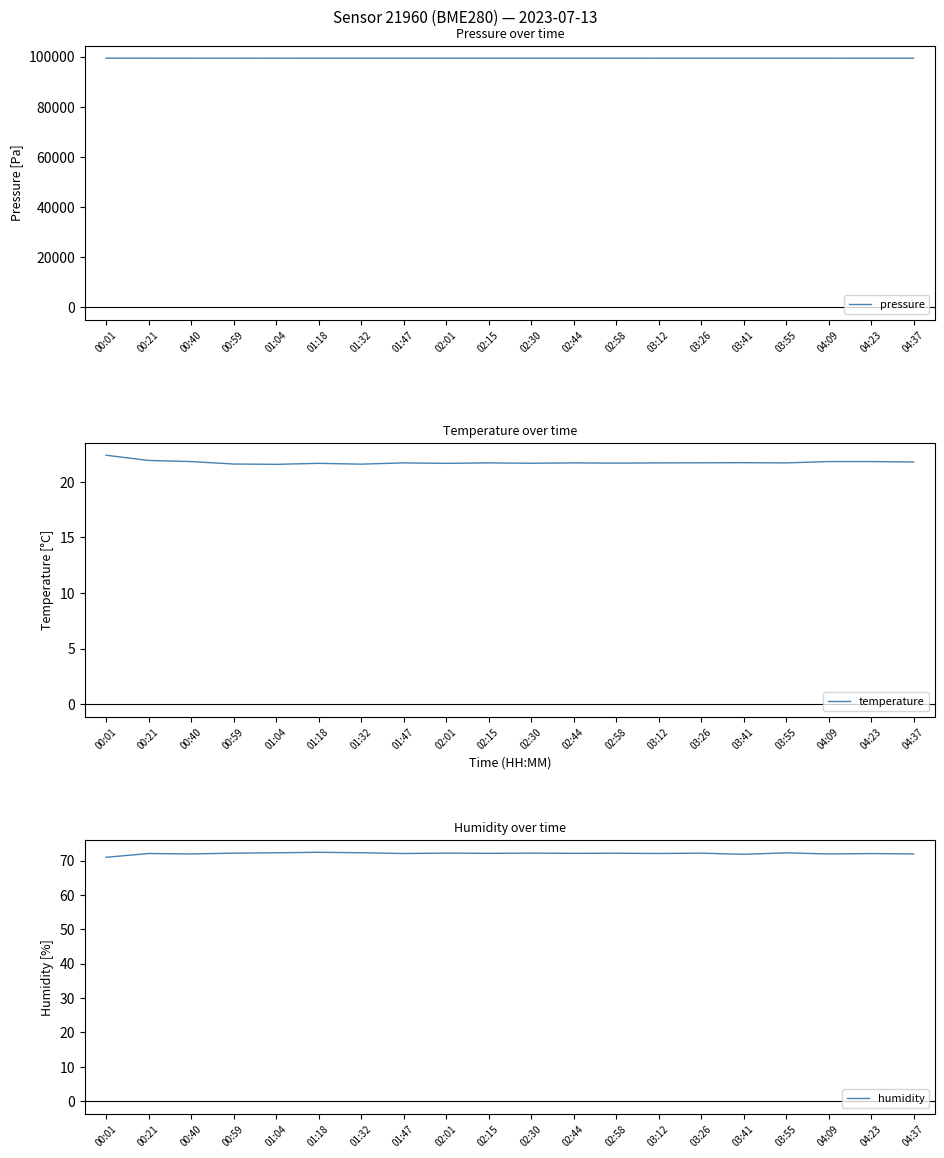

At which label is temperature closest to 21?

01:04